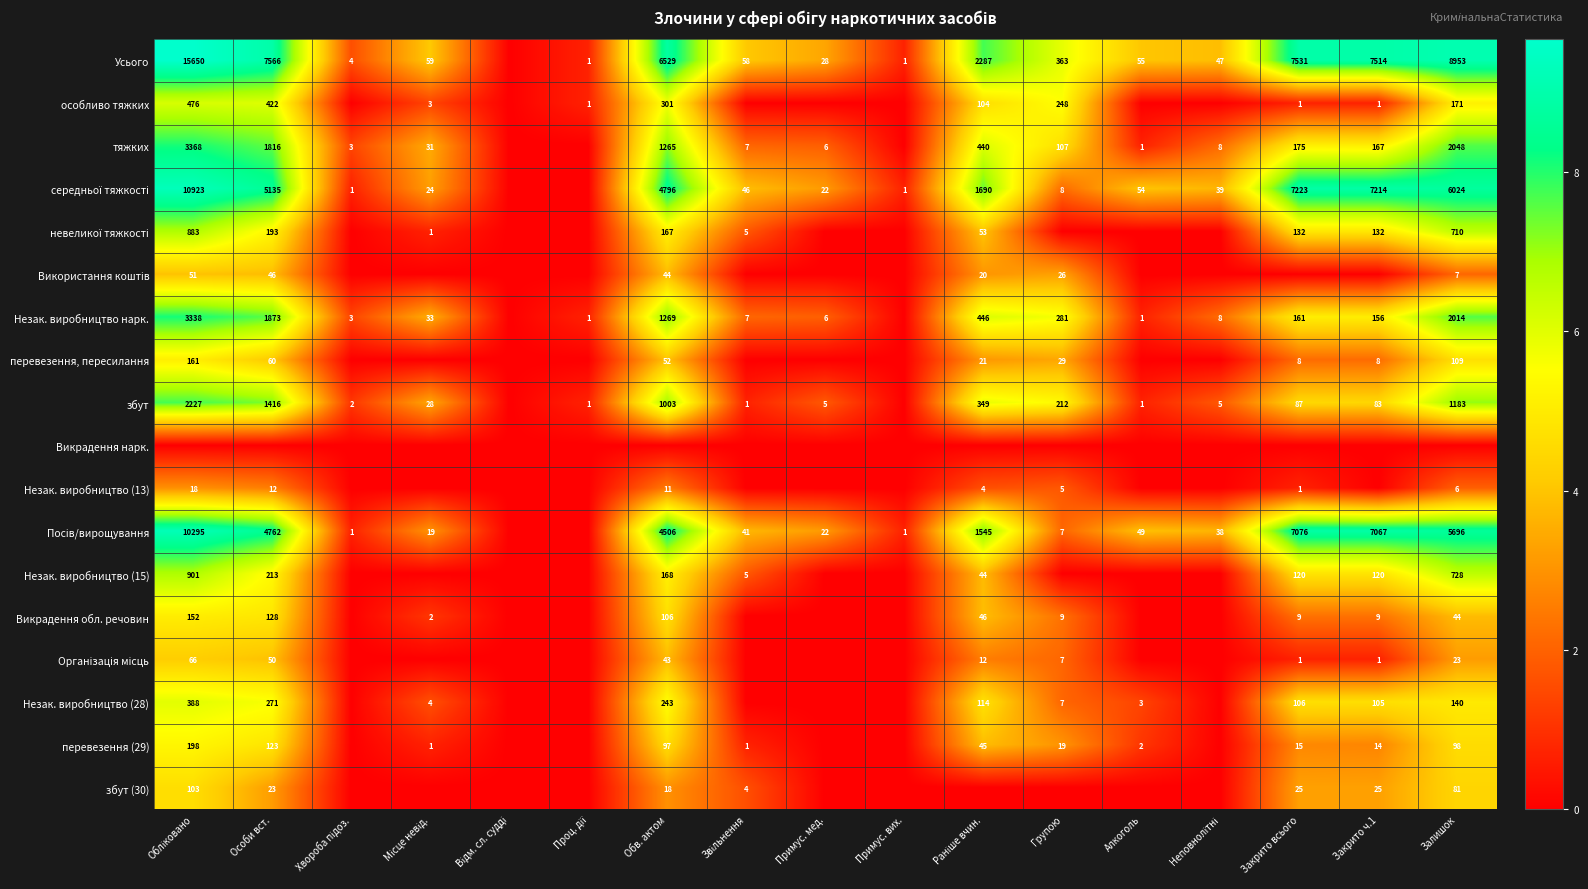

The перевезення (29) series shows 97 at Обв. актом. True or false?

True